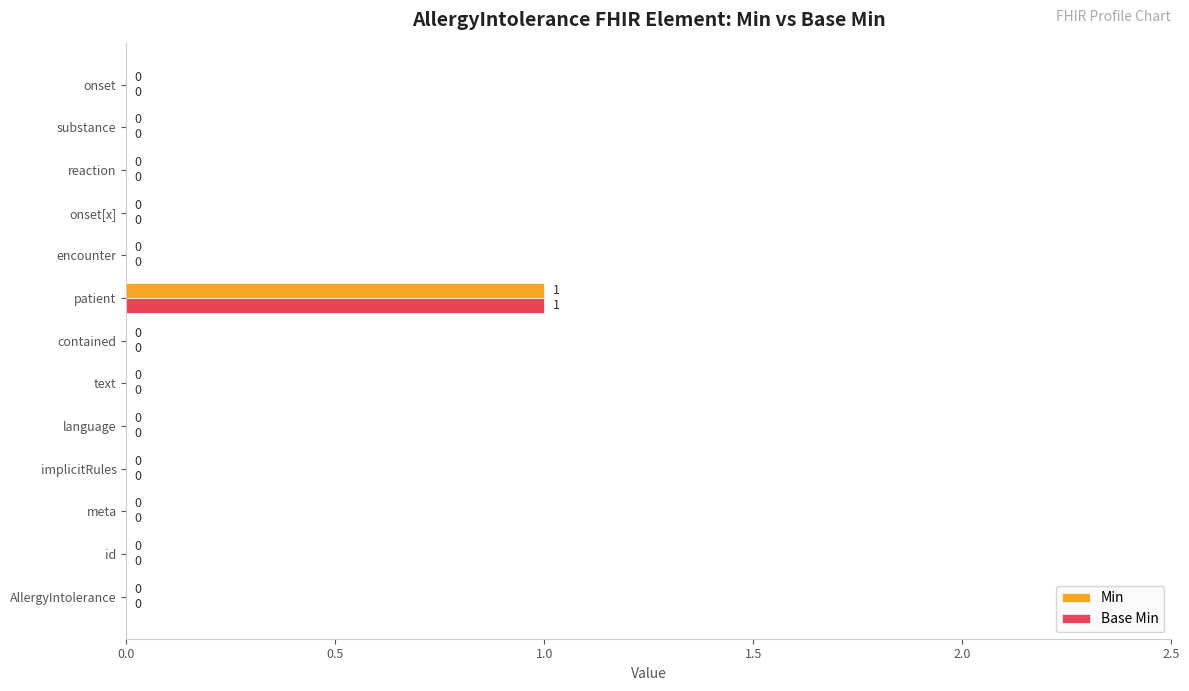

At which label does Min reach its peak?

patient